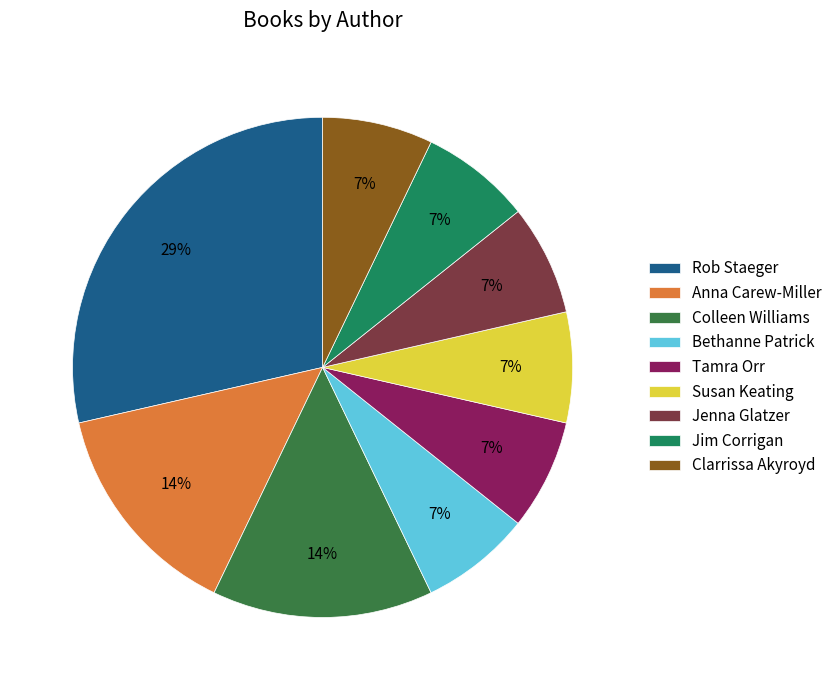

Which slice is the largest?

Rob Staeger